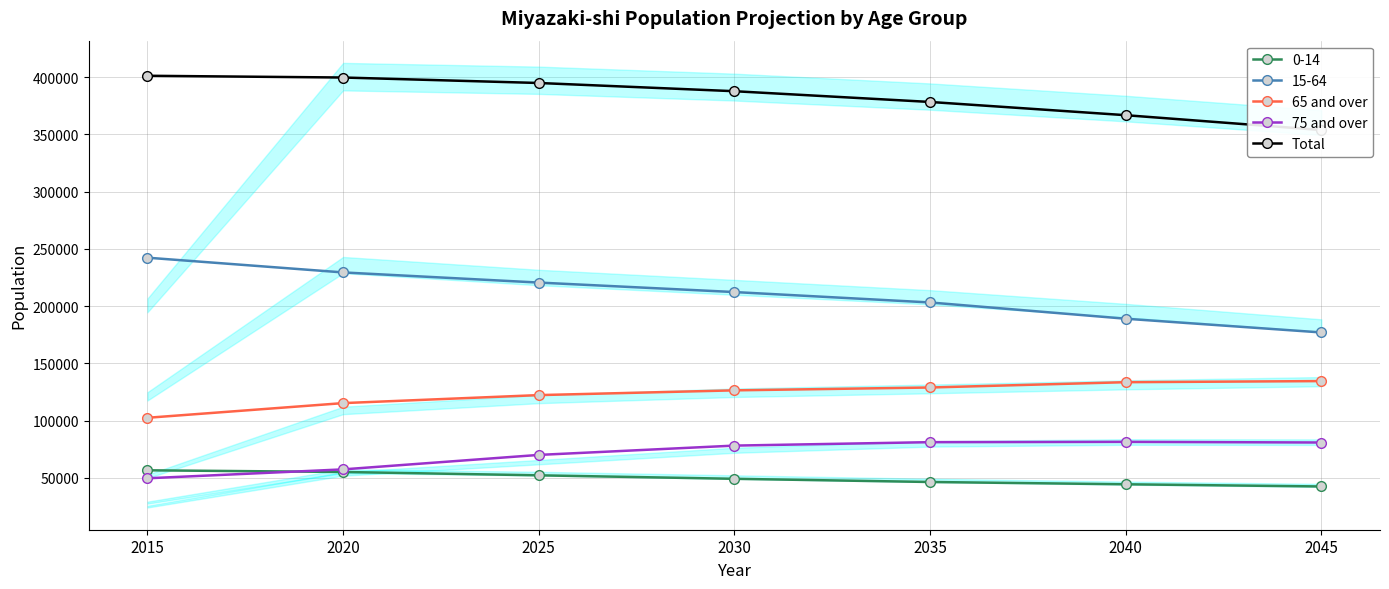

What is the value of the 65 and over point at the 2nd from the left?

115207